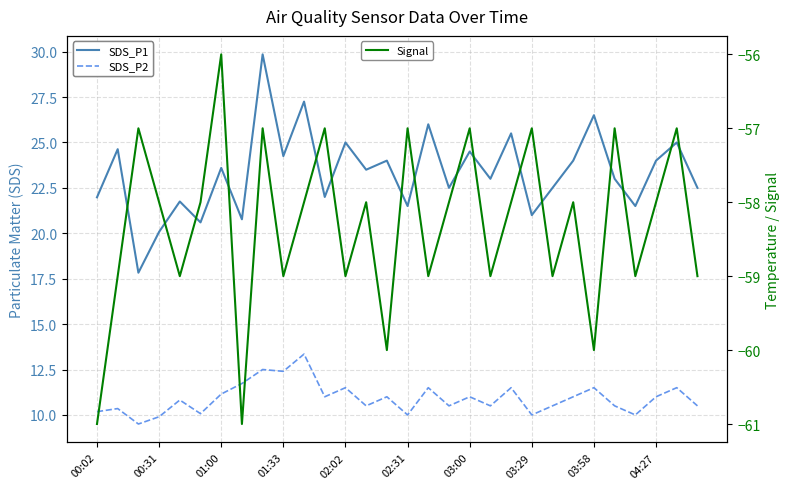

What is the lowest value of the Signal series?

-61